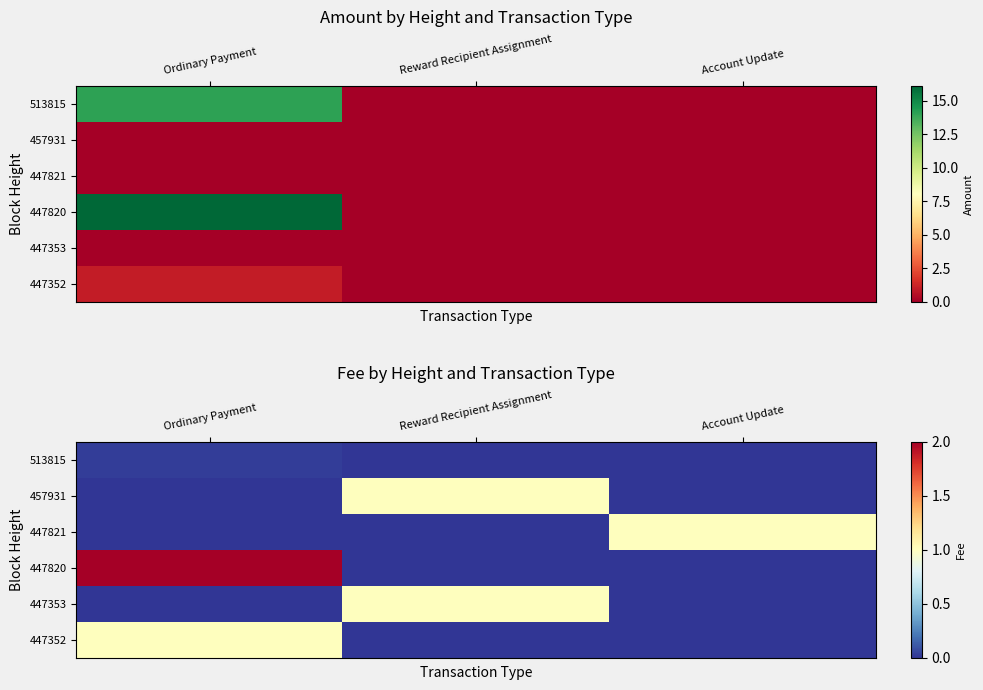

What is the sum of all 447821 values?

1.0